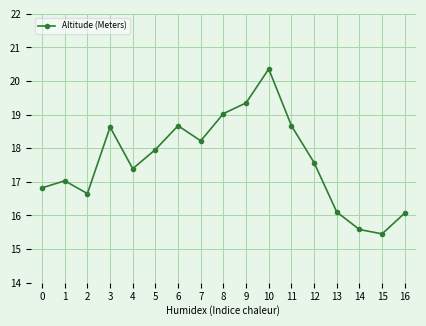

How many interior local peaks (higher than both neighbors) does the data have?

4